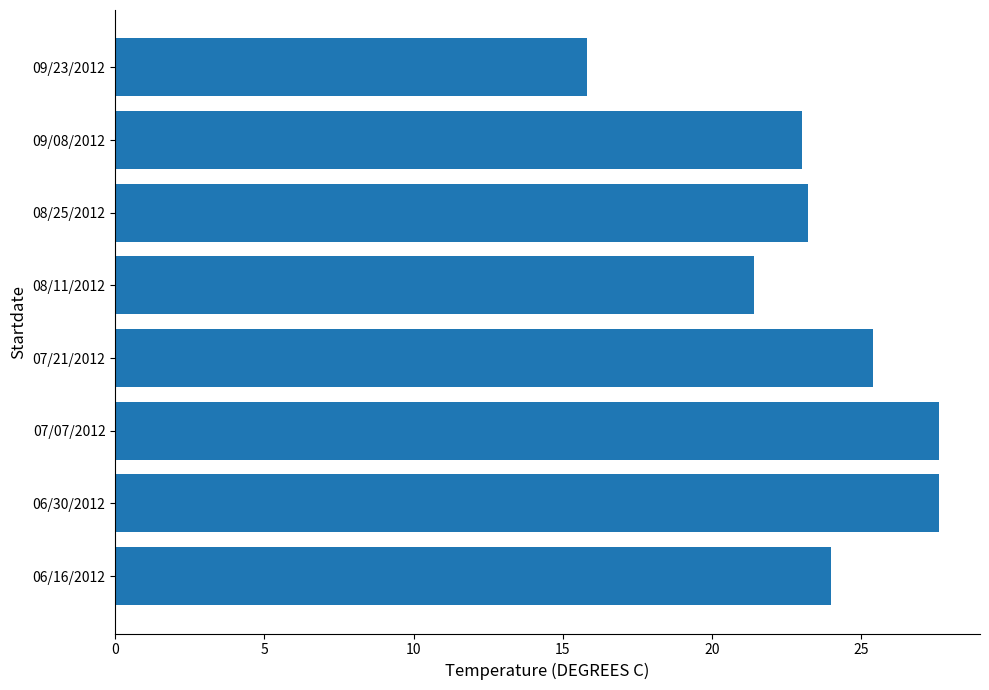

At which label is the value closest to 21?

08/11/2012